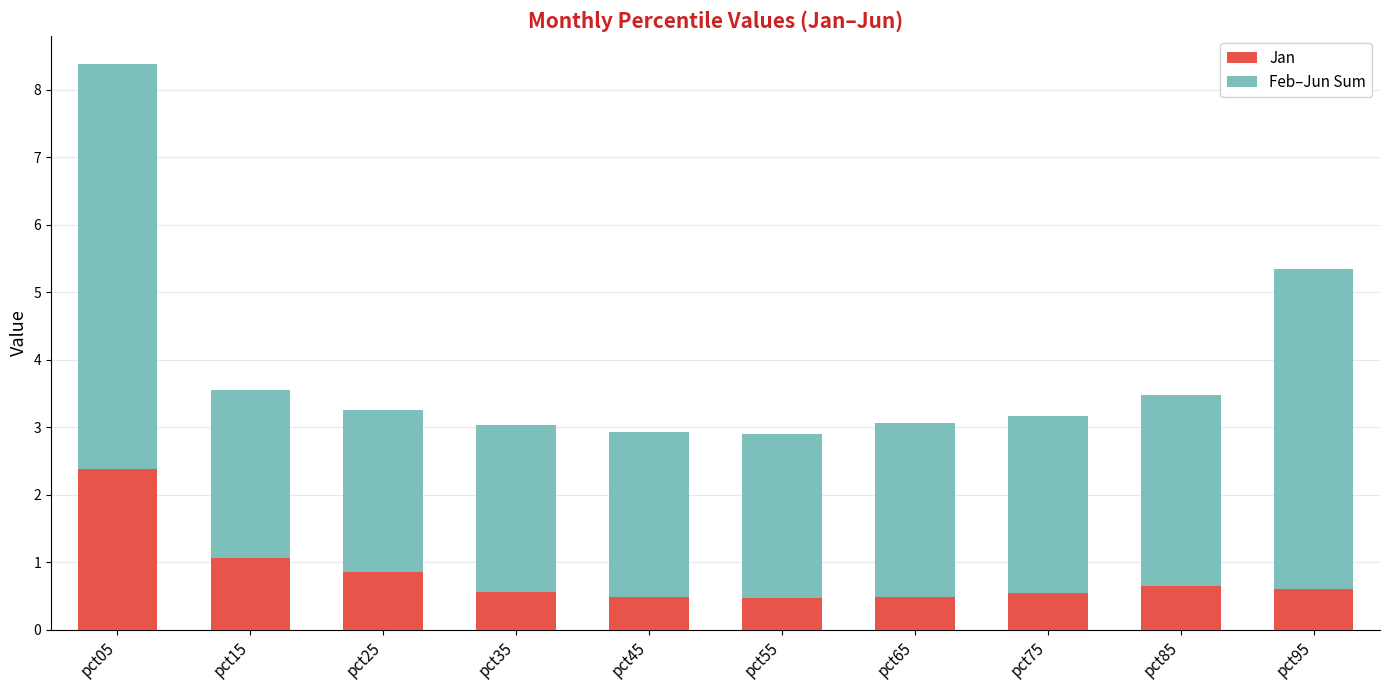

The Jan series shows 0.5 at pct65. True or false?

True